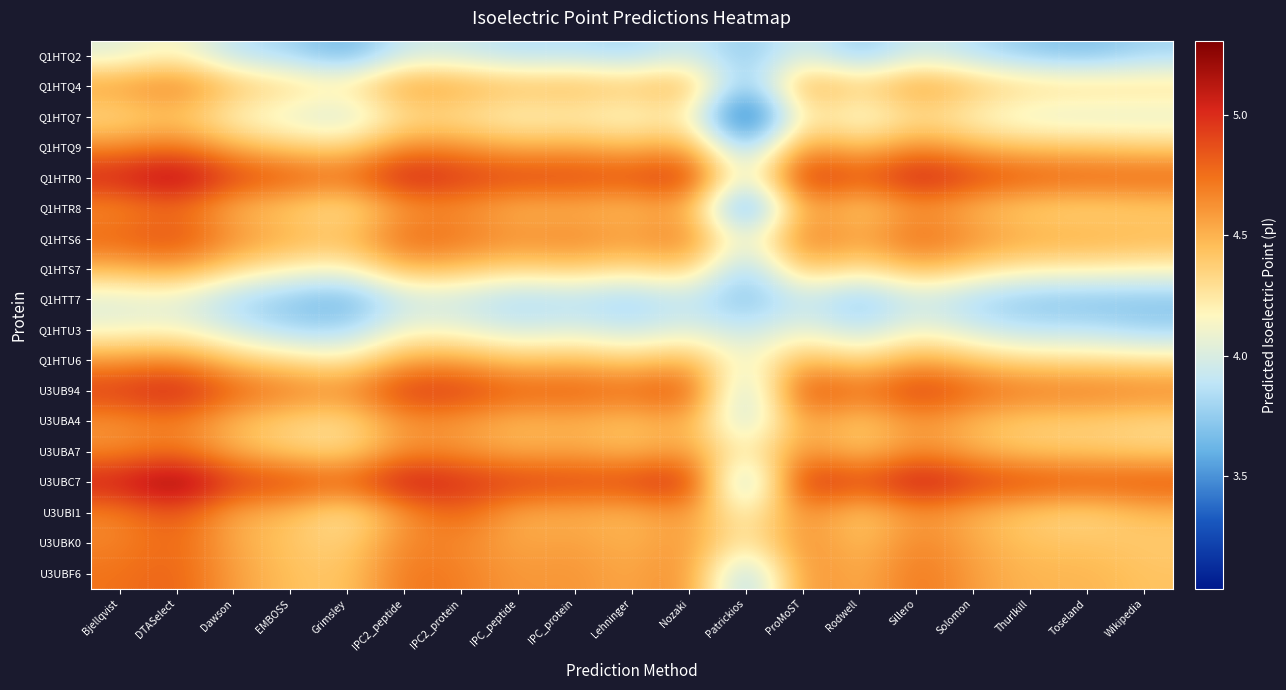

Which series changed the most between Sillero and Solomon?

U3UBC7